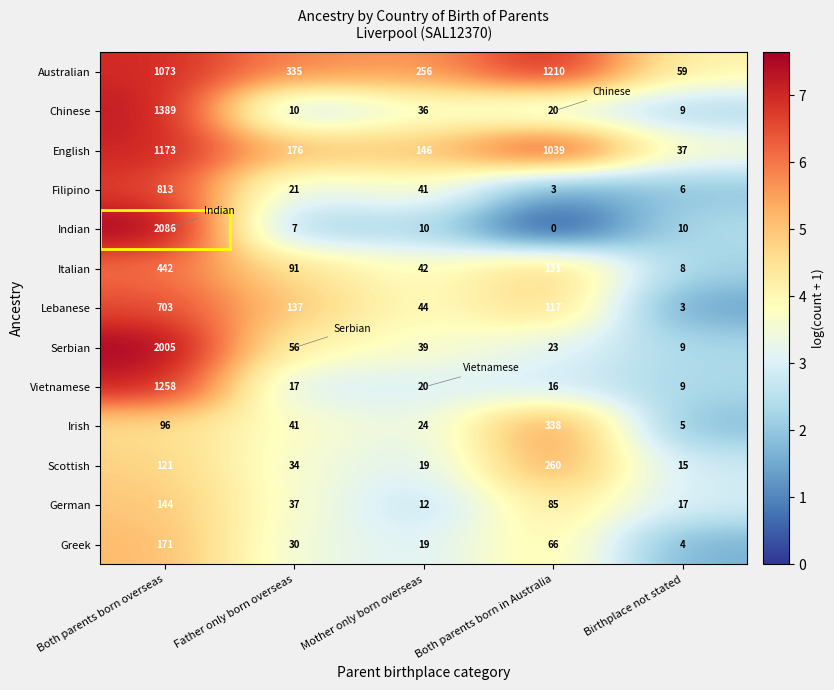

At how many categories does at least one series exceed 2?

5